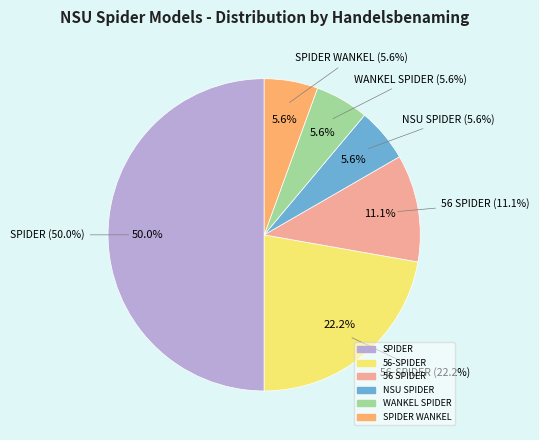

Is there a majority slice in this chart?

No